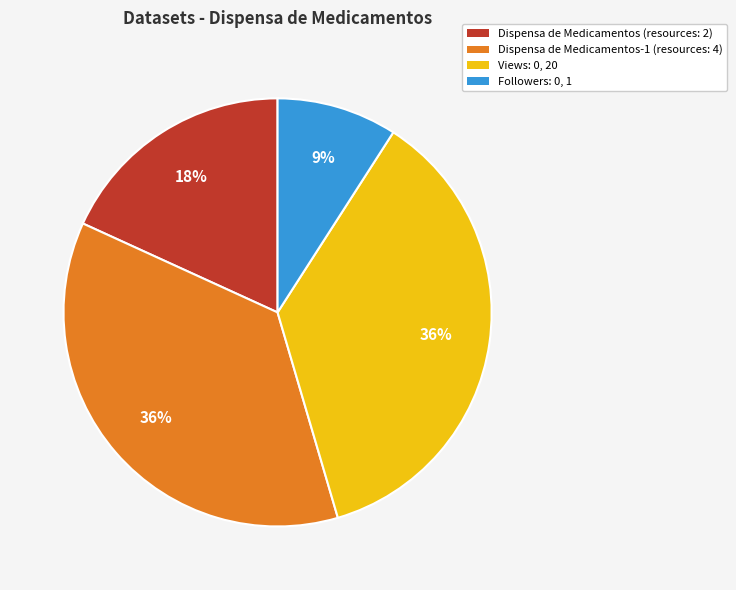

Does any single category account for the majority?

No